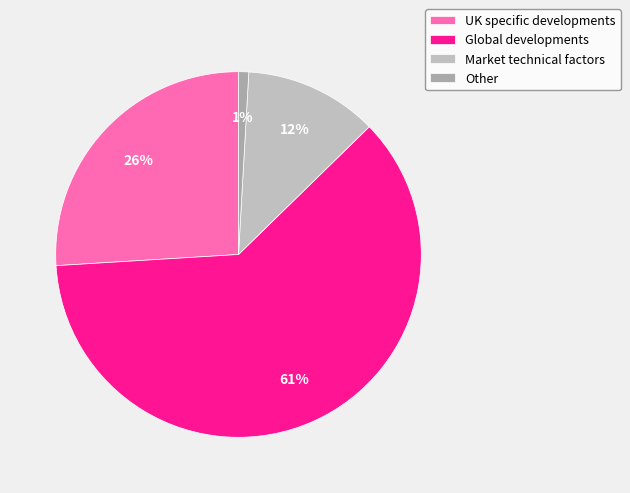

Approximately how many times larger is the value at Global developments compared to UK specific developments?

2.4